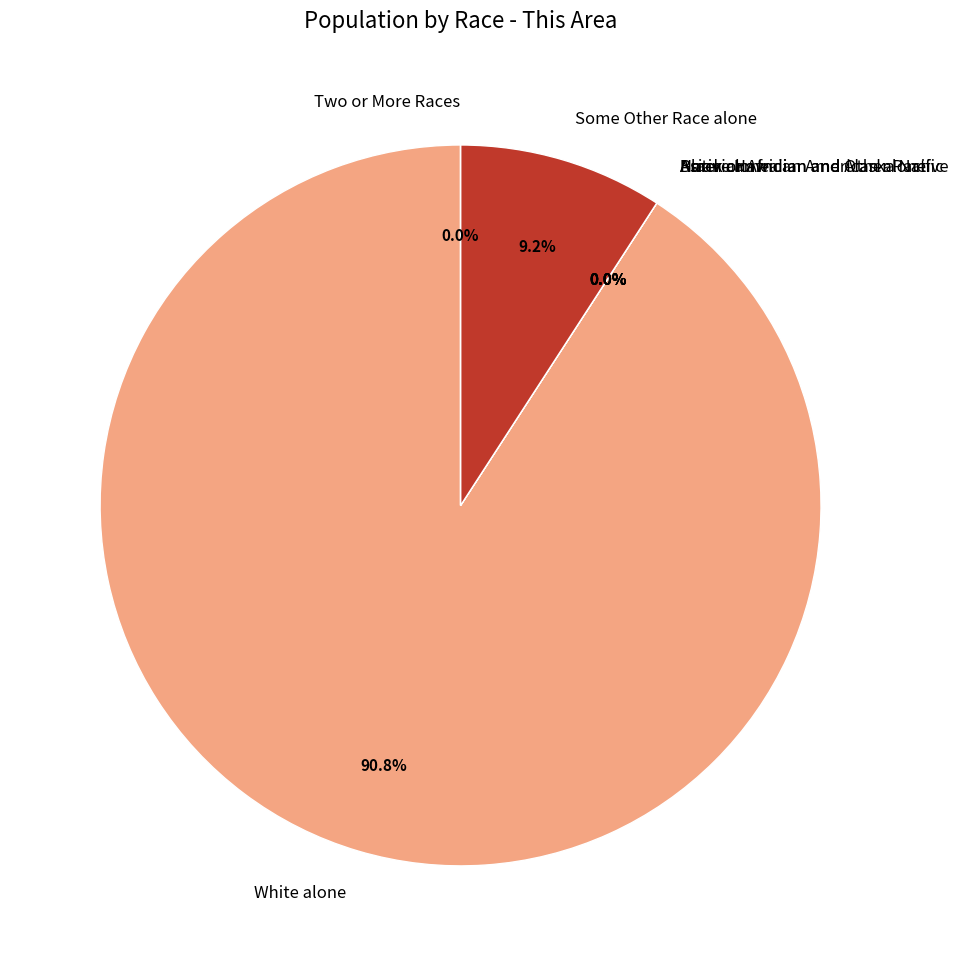

To the nearest percent, what percentage of the pie is White alone?

91%